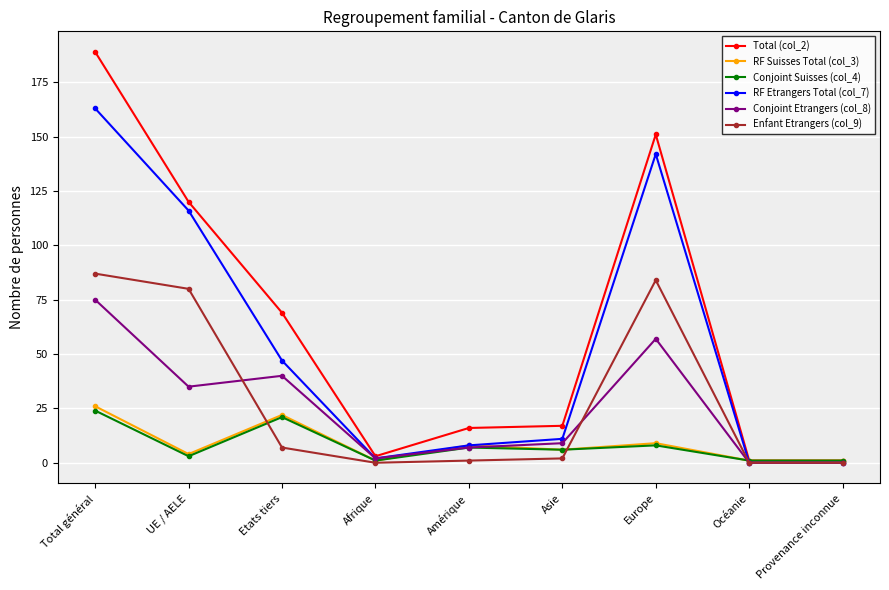

What is the average value of the Conjoint Suisses (col_4) series?

8